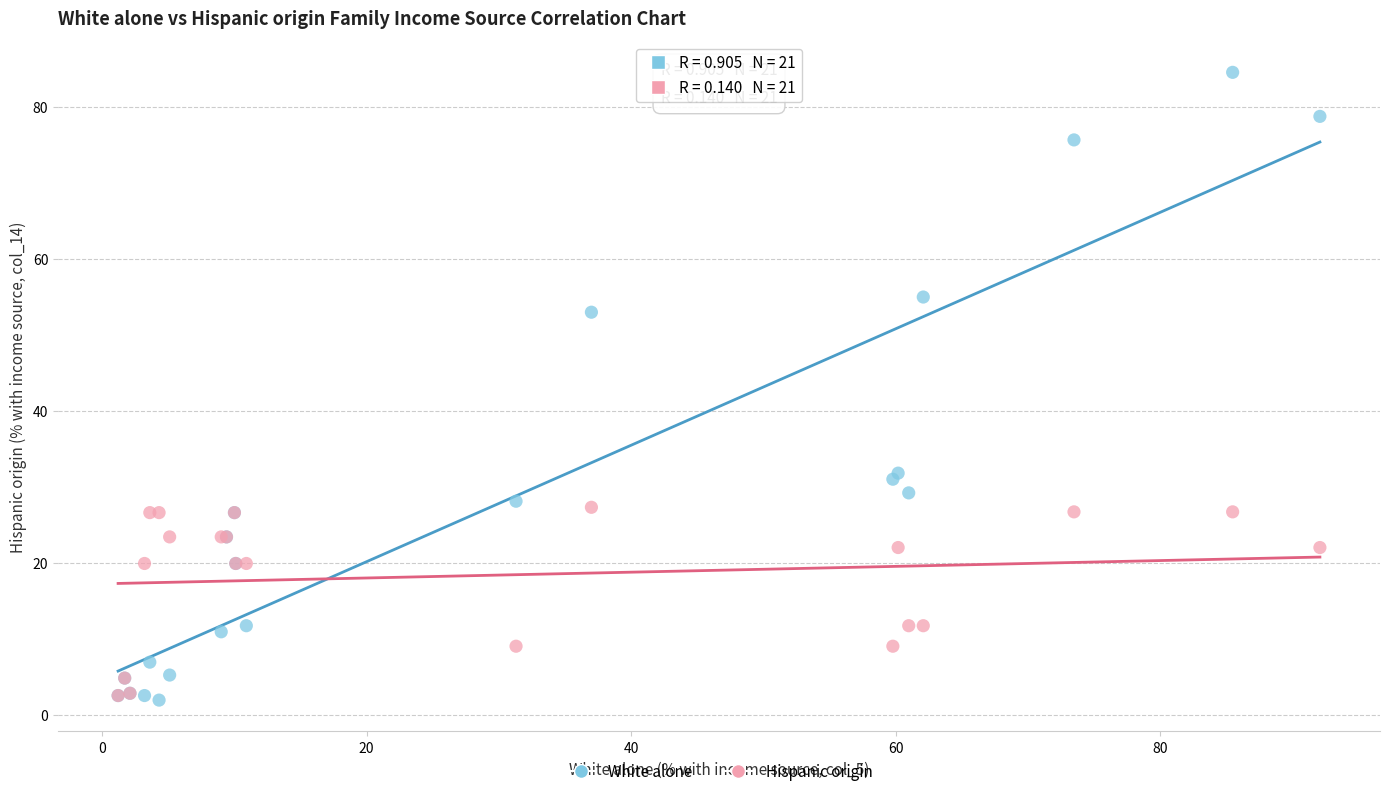

In the White alone series, what Y value is closest to 43?

53.0